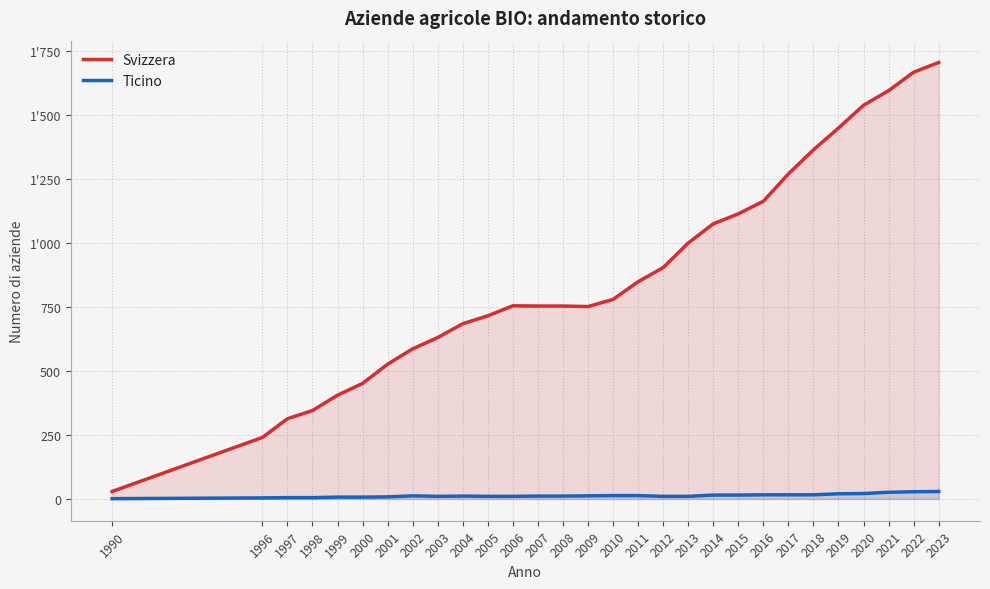

Reading left to right, what are all the values shown in this chart?

Svizzera: 1990=29	1996=240	1997=313	1998=345	1999=405	2000=451	2001=526	2002=586	2003=630	2004=684	2005=715	2006=754	2007=753	2008=753	2009=751	2010=779	2011=848	2012=903	2013=999	2014=1074	2015=1113	2016=1162	2017=1269	2018=1363	2019=1448	2020=1537	2021=1594	2022=1666	2023=1704
Ticino: 1990=1	1996=4	1997=5	1998=5	1999=7	2000=7	2001=8	2002=12	2003=10	2004=11	2005=10	2006=10	2007=11	2008=11	2009=12	2010=13	2011=13	2012=10	2013=10	2014=15	2015=15	2016=16	2017=16	2018=16	2019=20	2020=21	2021=26	2022=28	2023=29